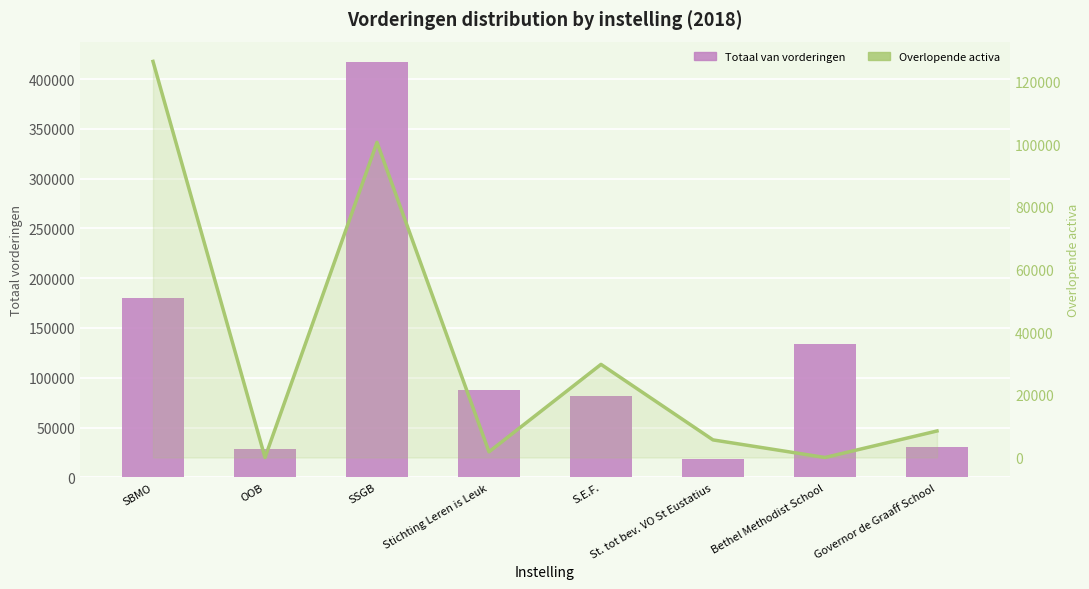

At how many categories does at least one series exceed 372618?

1